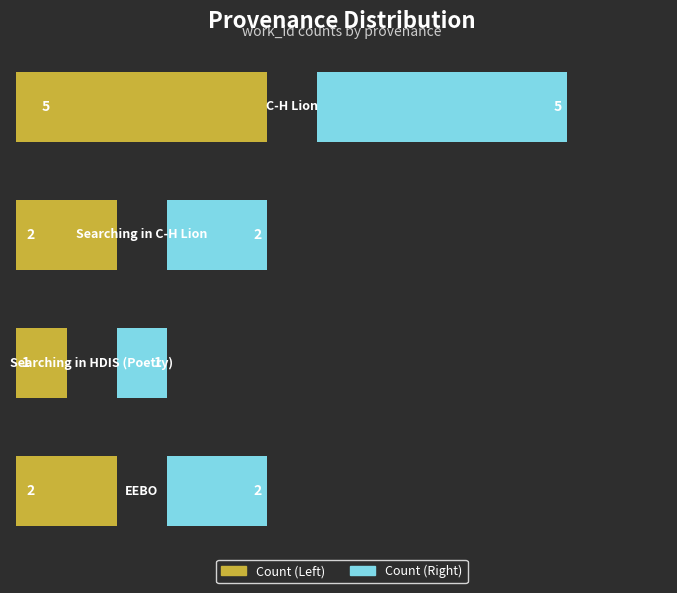

How many data points does each series have?

4